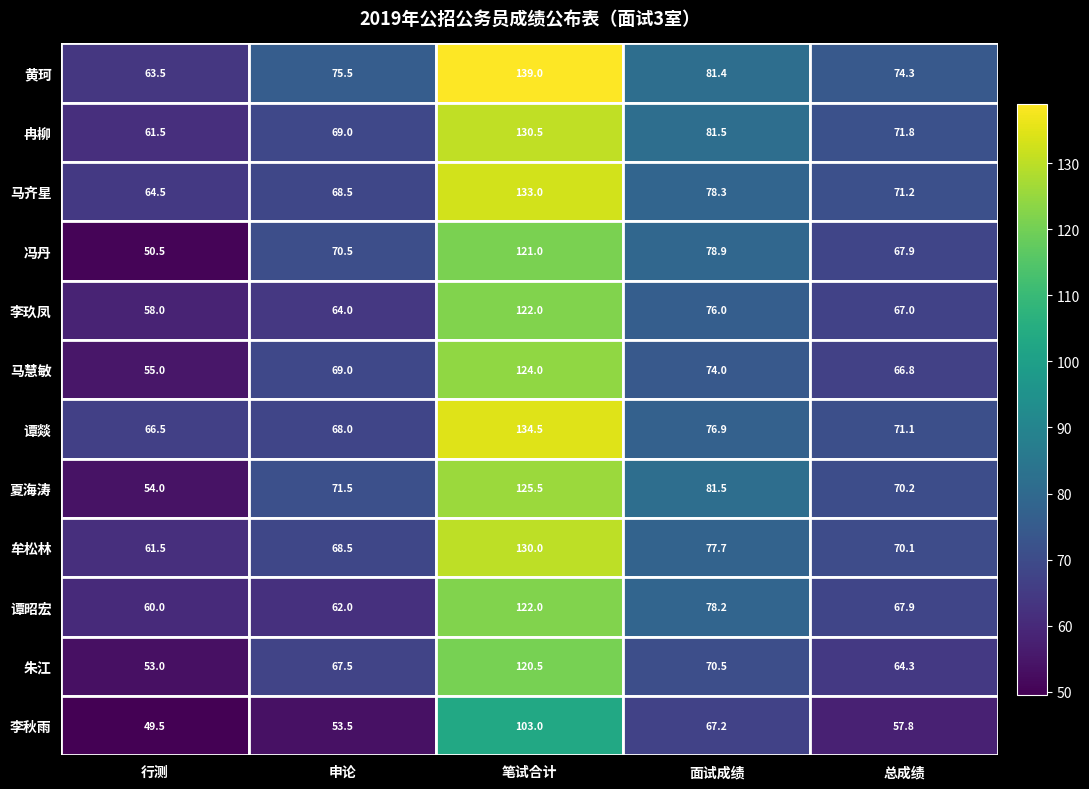

Which series changed the most between 申论 and 面试成绩?

谭昭宏